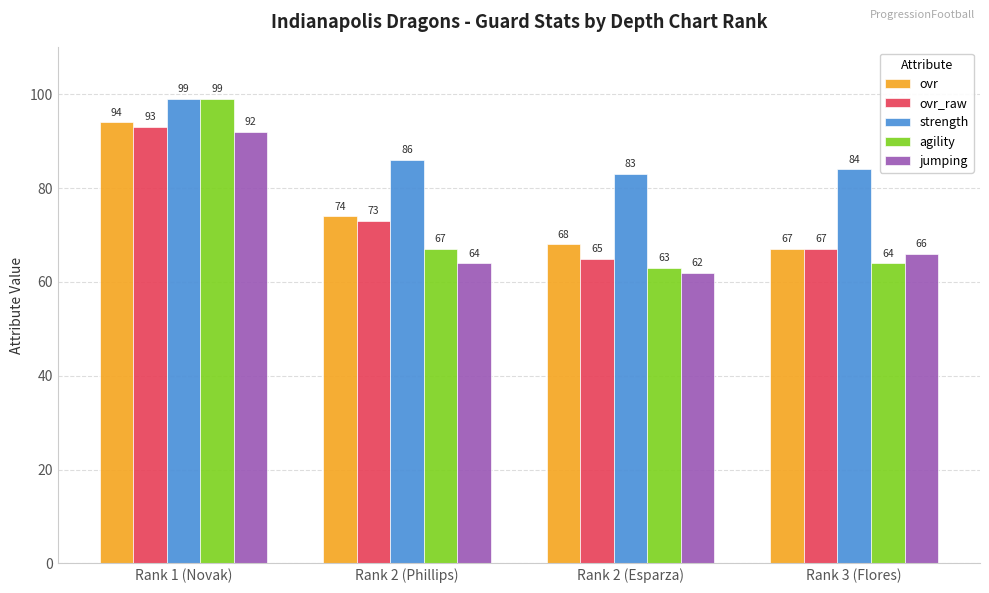

Does the chart contain stacked bars?

No